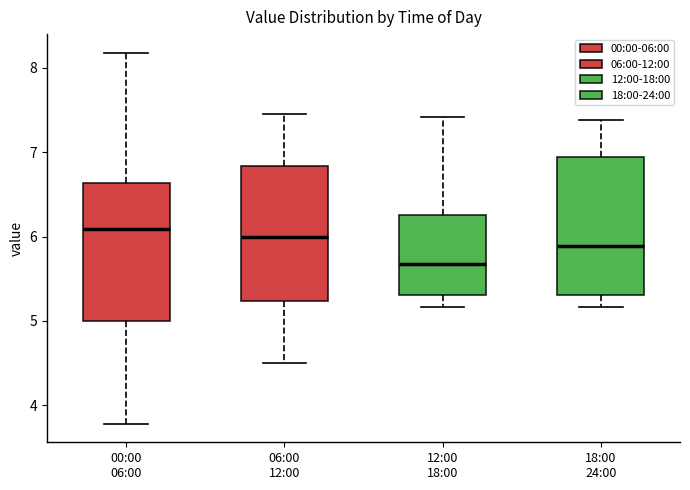

Where is the lower edge of the box for 00:00 06:00 on the y-axis? The values are not printed on the chart, so give them approximately, as read against the axis.

5.0